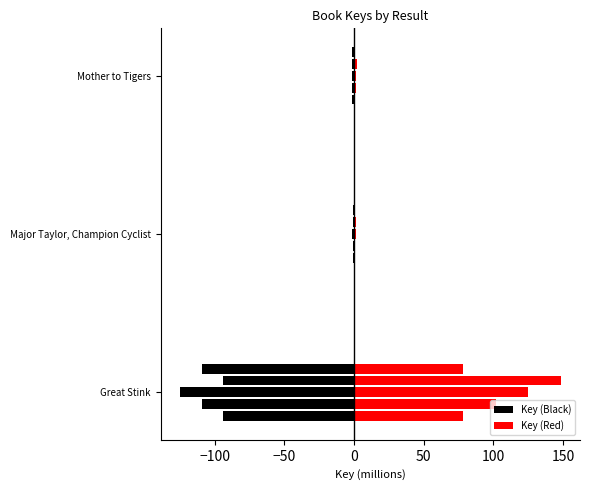

Is it true that Key (Red) equals 1.0 at Mother to Tigers?

True